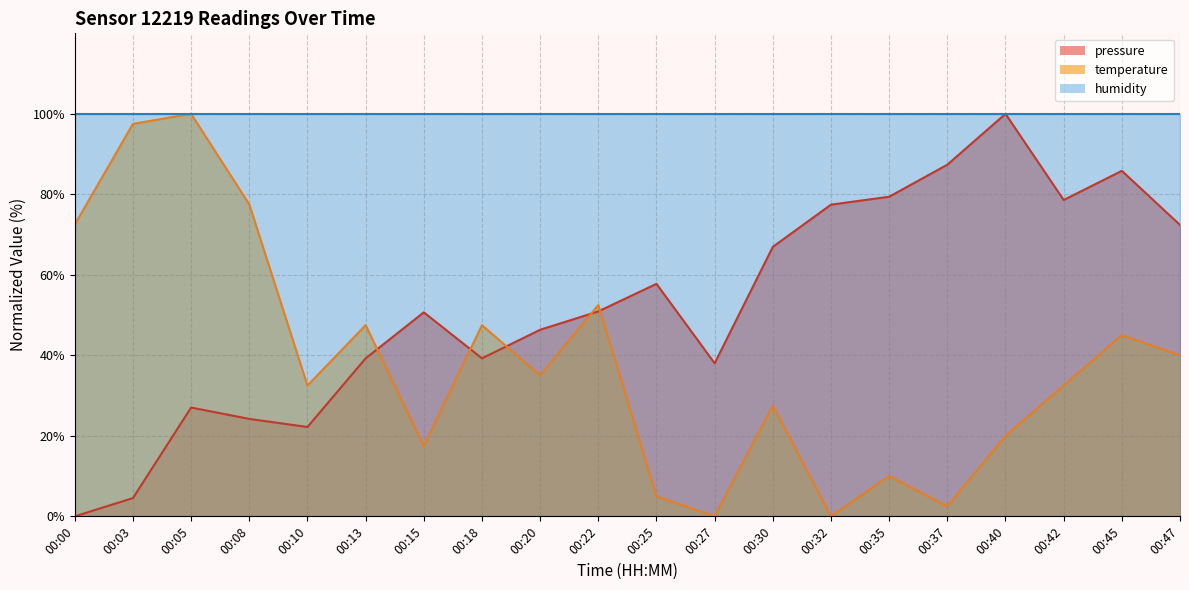

The value of humidity at 00:18 is 167.0. True or false?

False